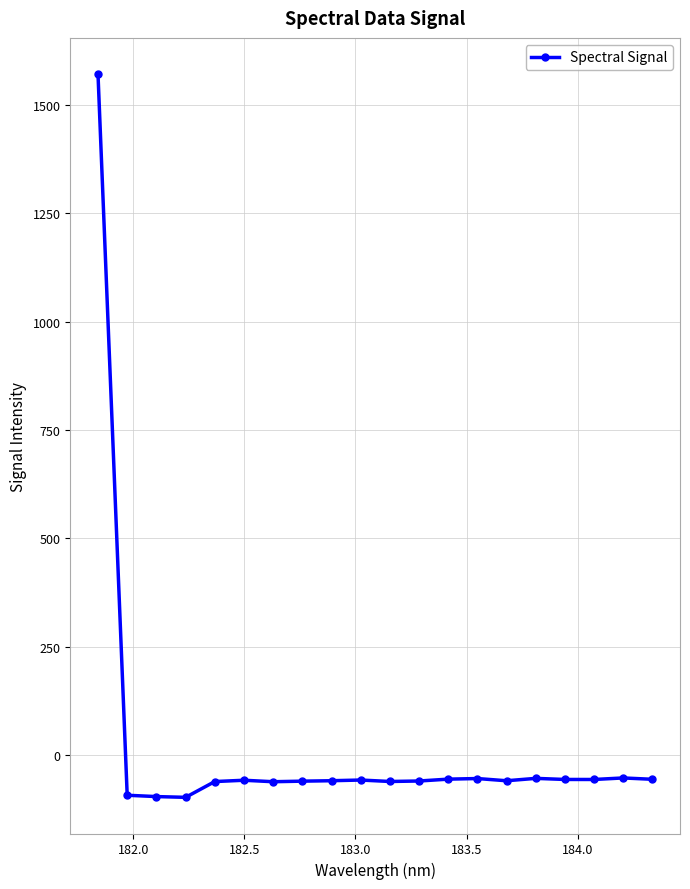

What is the minimum value shown in the chart?

-97.5